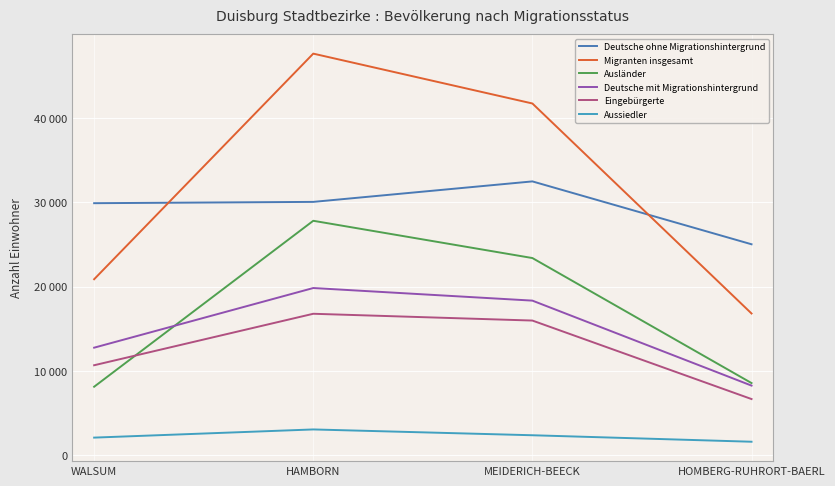

True or false: Deutsche mit Migrationshintergrund and Ausländer intersect in this chart.

True